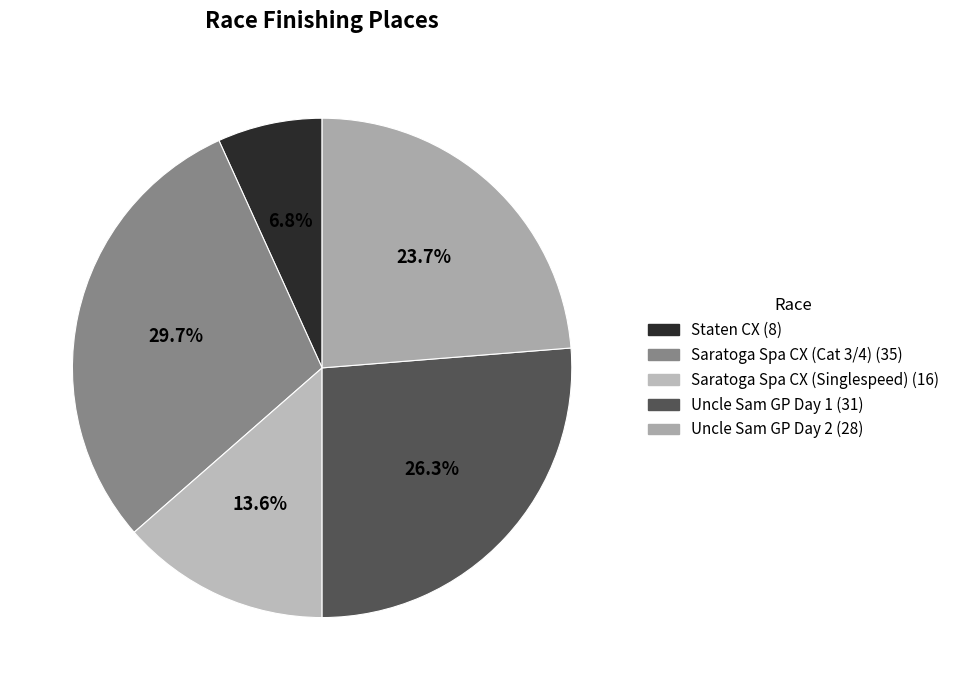

Which category has the biggest portion of the pie?

Saratoga Spa CX (Cat 3/4)